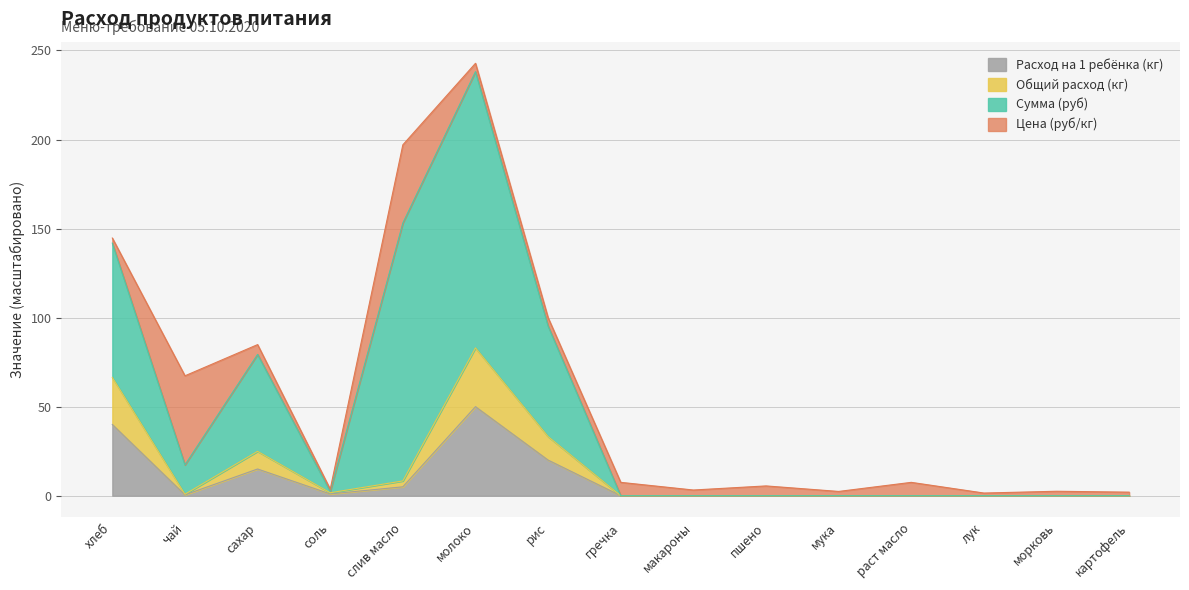

At which label does Расход на 1 ребёнка (кг) reach its peak?

молоко